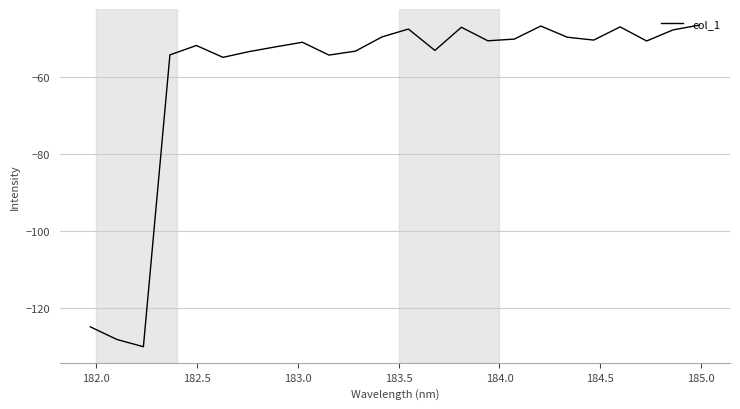

What is the smallest value displayed?

-129.9